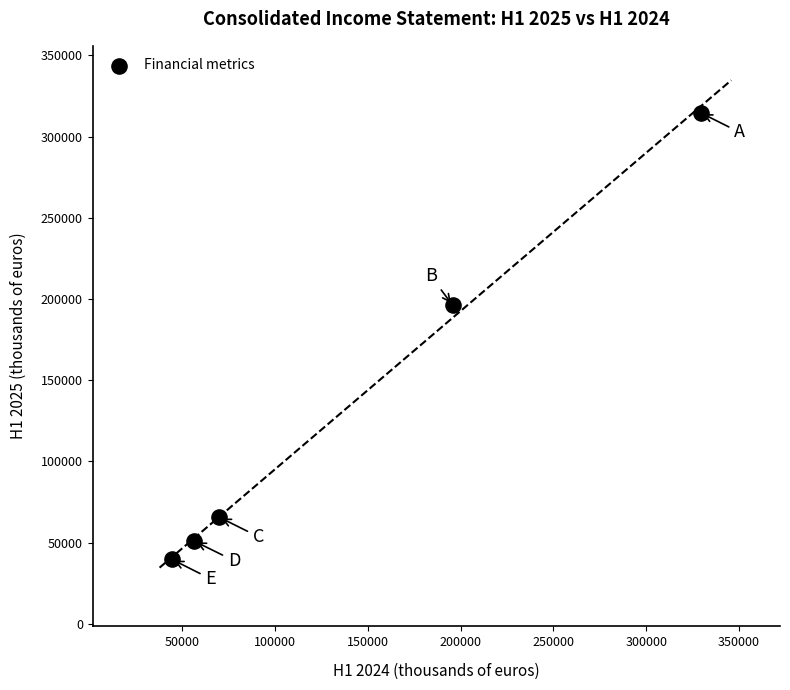

What Y value in the scatter plot is closest to 177145?

196166